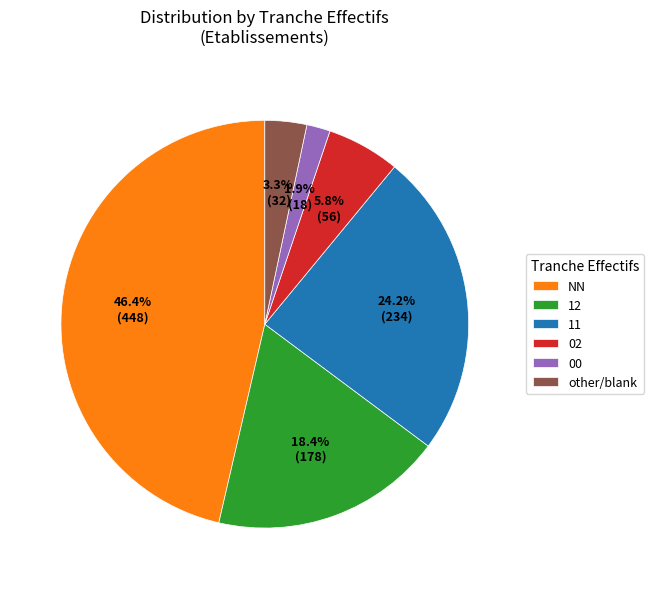

Is it true that 12 is 18% of the pie?

True